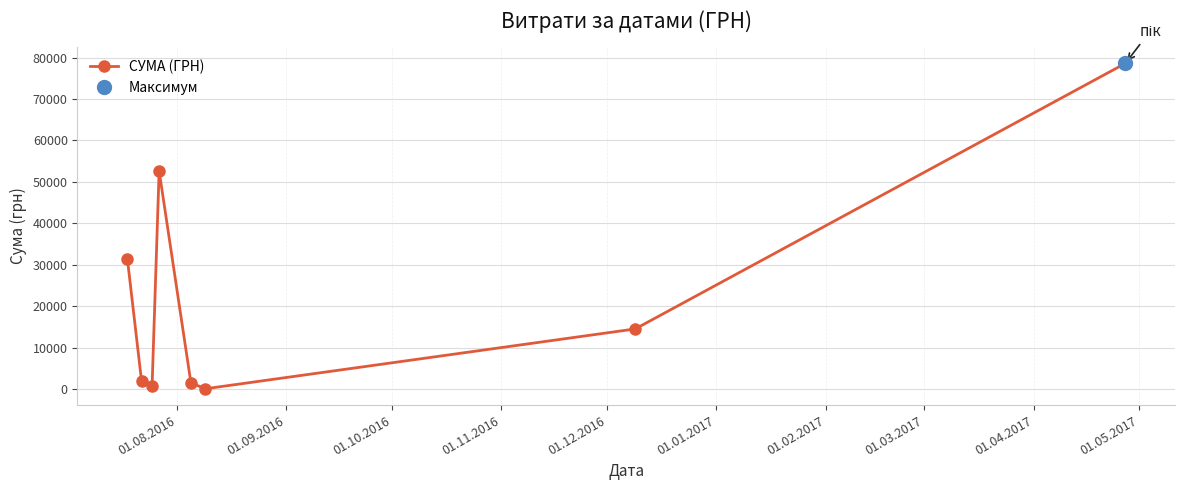

How many interior local peaks does the СУМА (ГРН) series have?

1